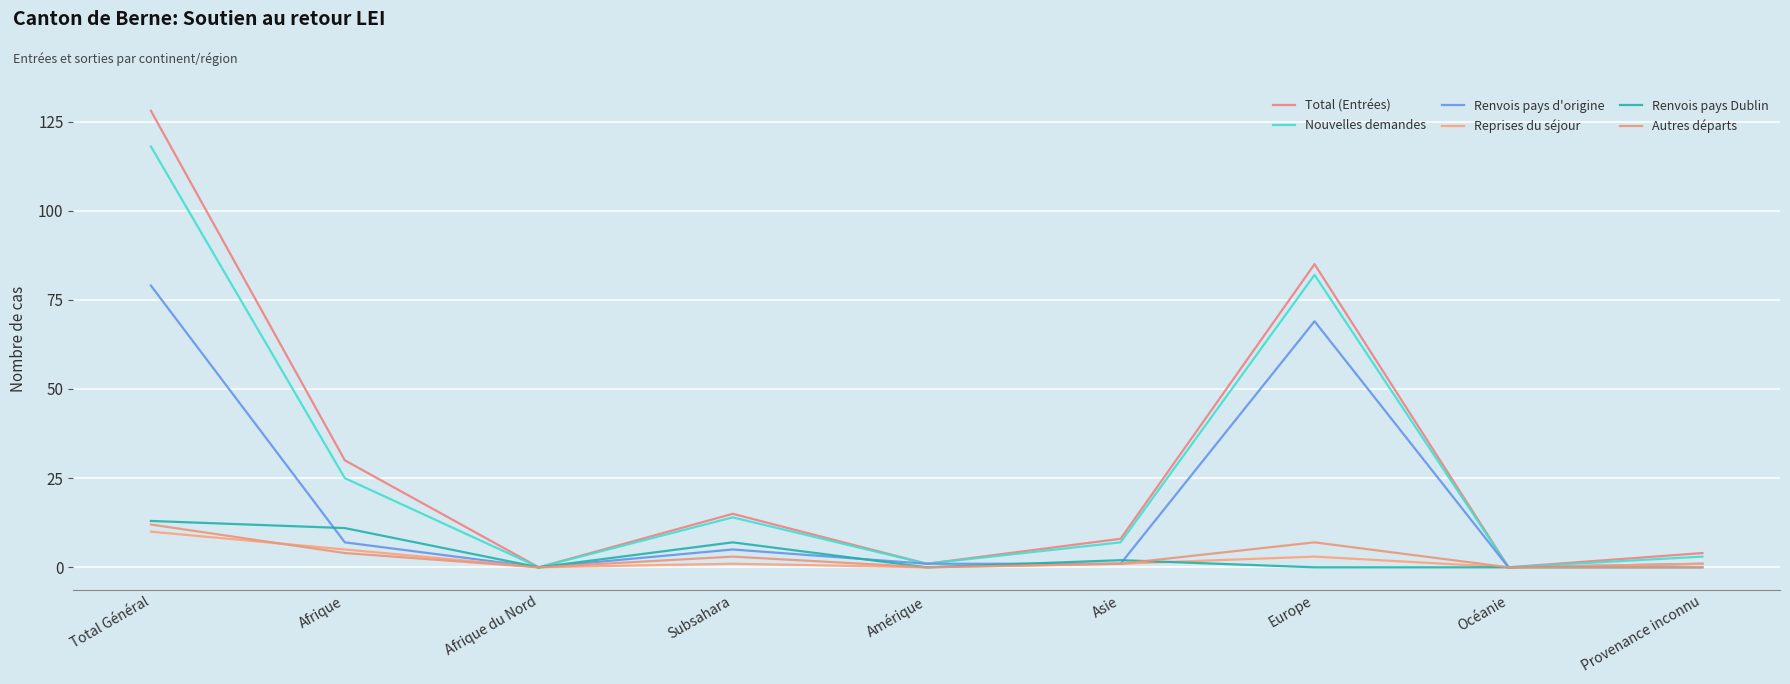

Reading left to right, transcribe all the data shown in this chart.

Total (Entrées): Total Général=128	Afrique=30	Afrique du Nord=0	Subsahara=15	Amérique=1	Asie=8	Europe=85	Océanie=0	Provenance inconnu=4
Nouvelles demandes: Total Général=118	Afrique=25	Afrique du Nord=0	Subsahara=14	Amérique=1	Asie=7	Europe=82	Océanie=0	Provenance inconnu=3
Renvois pays d'origine: Total Général=79	Afrique=7	Afrique du Nord=0	Subsahara=5	Amérique=1	Asie=1	Europe=69	Océanie=0	Provenance inconnu=1
Reprises du séjour: Total Général=10	Afrique=5	Afrique du Nord=0	Subsahara=1	Amérique=0	Asie=1	Europe=3	Océanie=0	Provenance inconnu=1
Renvois pays Dublin: Total Général=13	Afrique=11	Afrique du Nord=0	Subsahara=7	Amérique=0	Asie=2	Europe=0	Océanie=0	Provenance inconnu=0
Autres départs: Total Général=12	Afrique=4	Afrique du Nord=0	Subsahara=3	Amérique=0	Asie=1	Europe=7	Océanie=0	Provenance inconnu=0